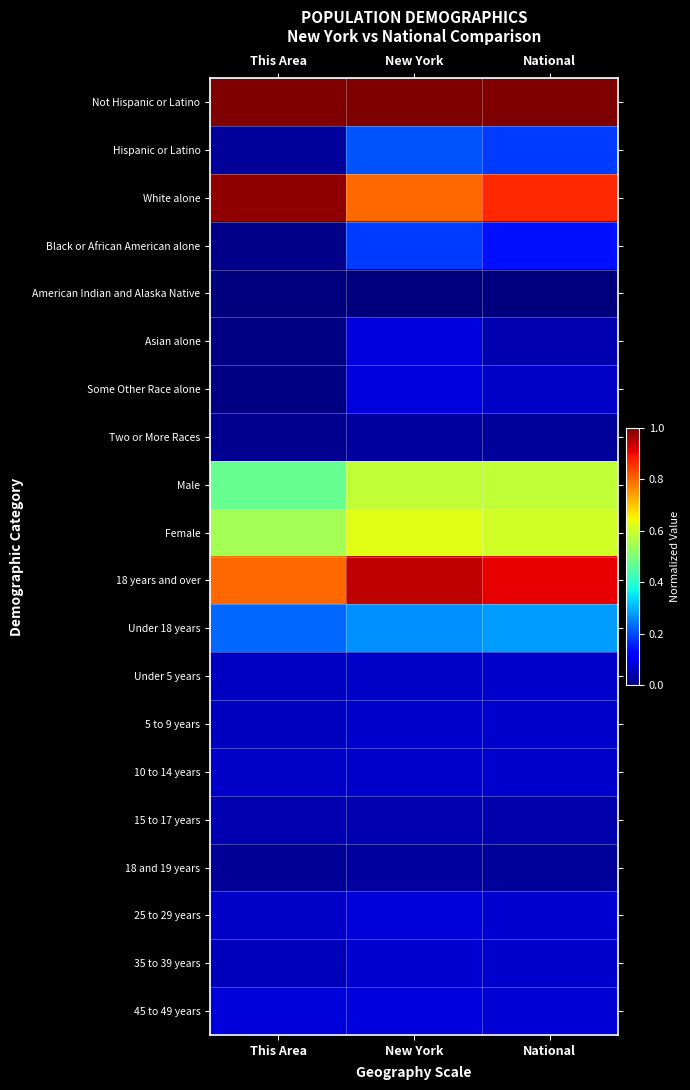

What is the greatest value displayed?

1.0